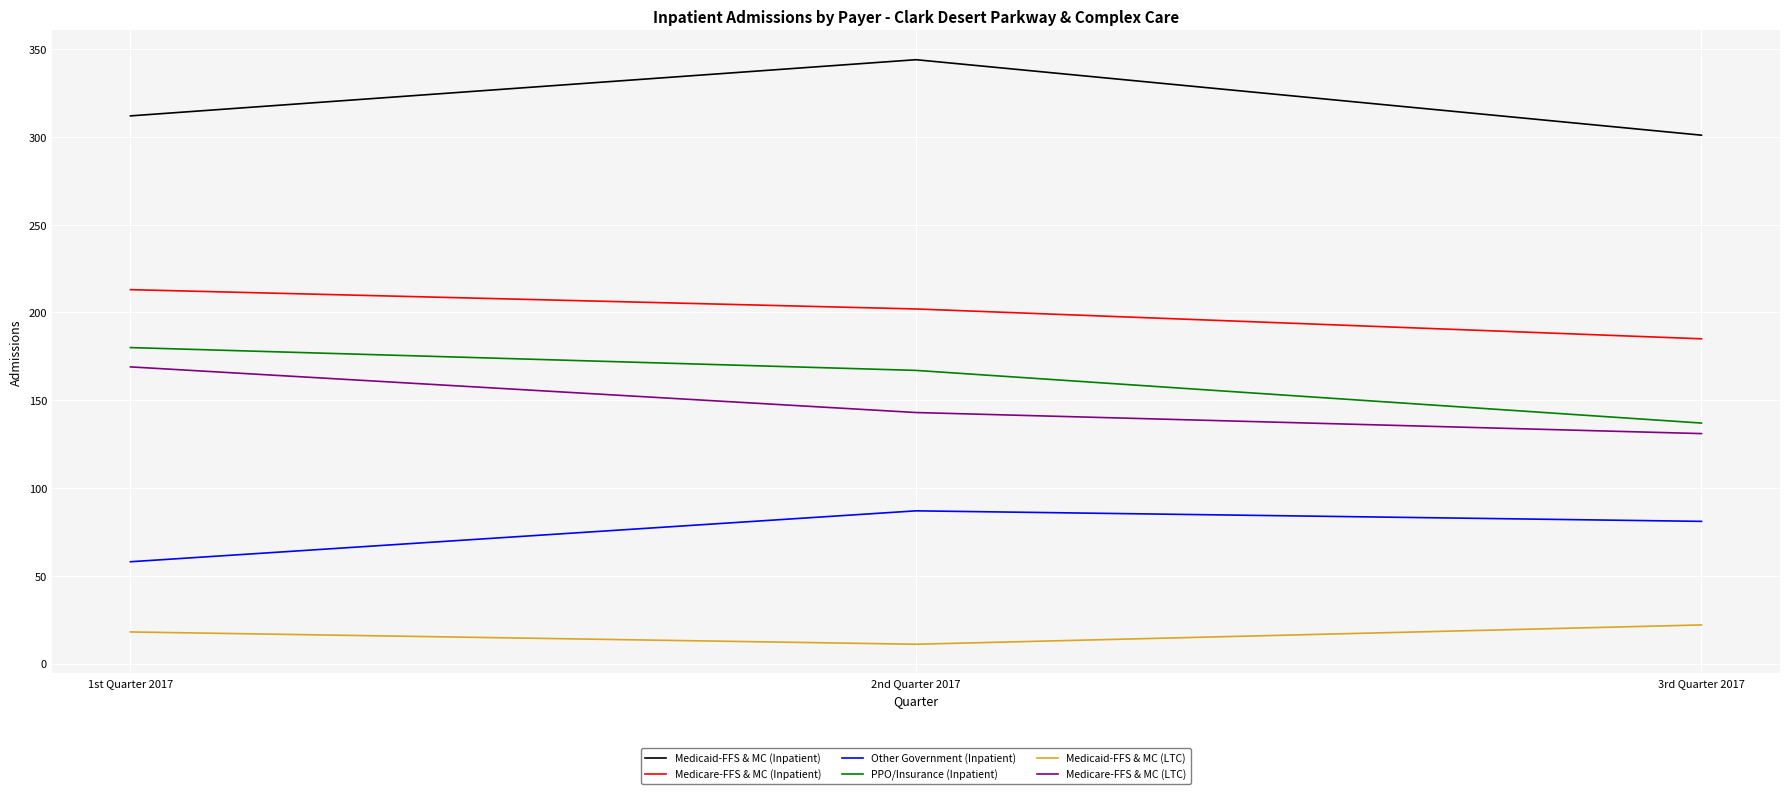

Is it true that Medicare-FFS & MC (Inpatient) equals 288 at 1st Quarter 2017?

False